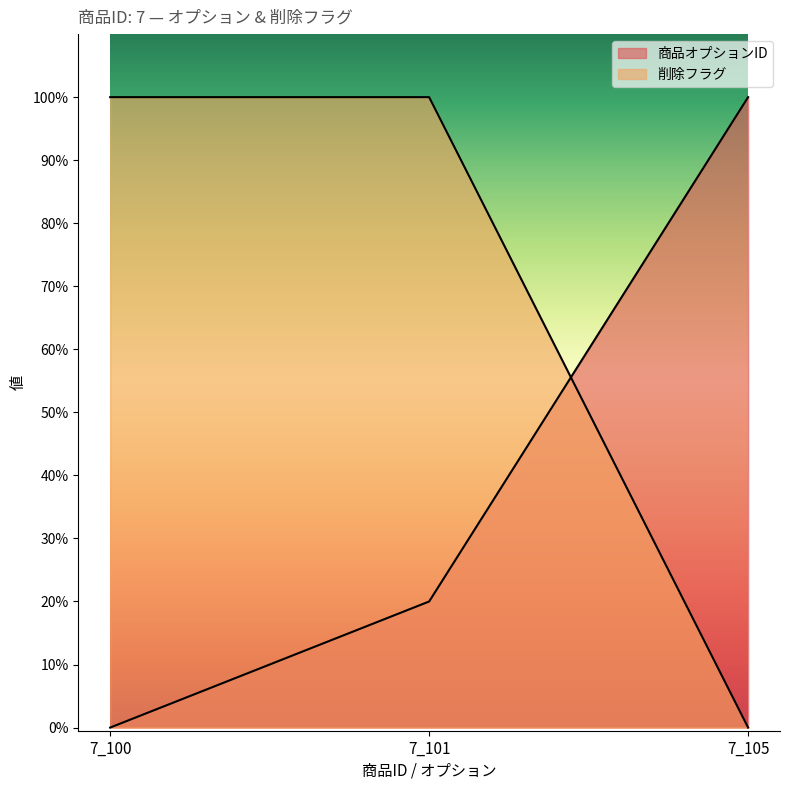

Which category has the highest value across all series?

7_105